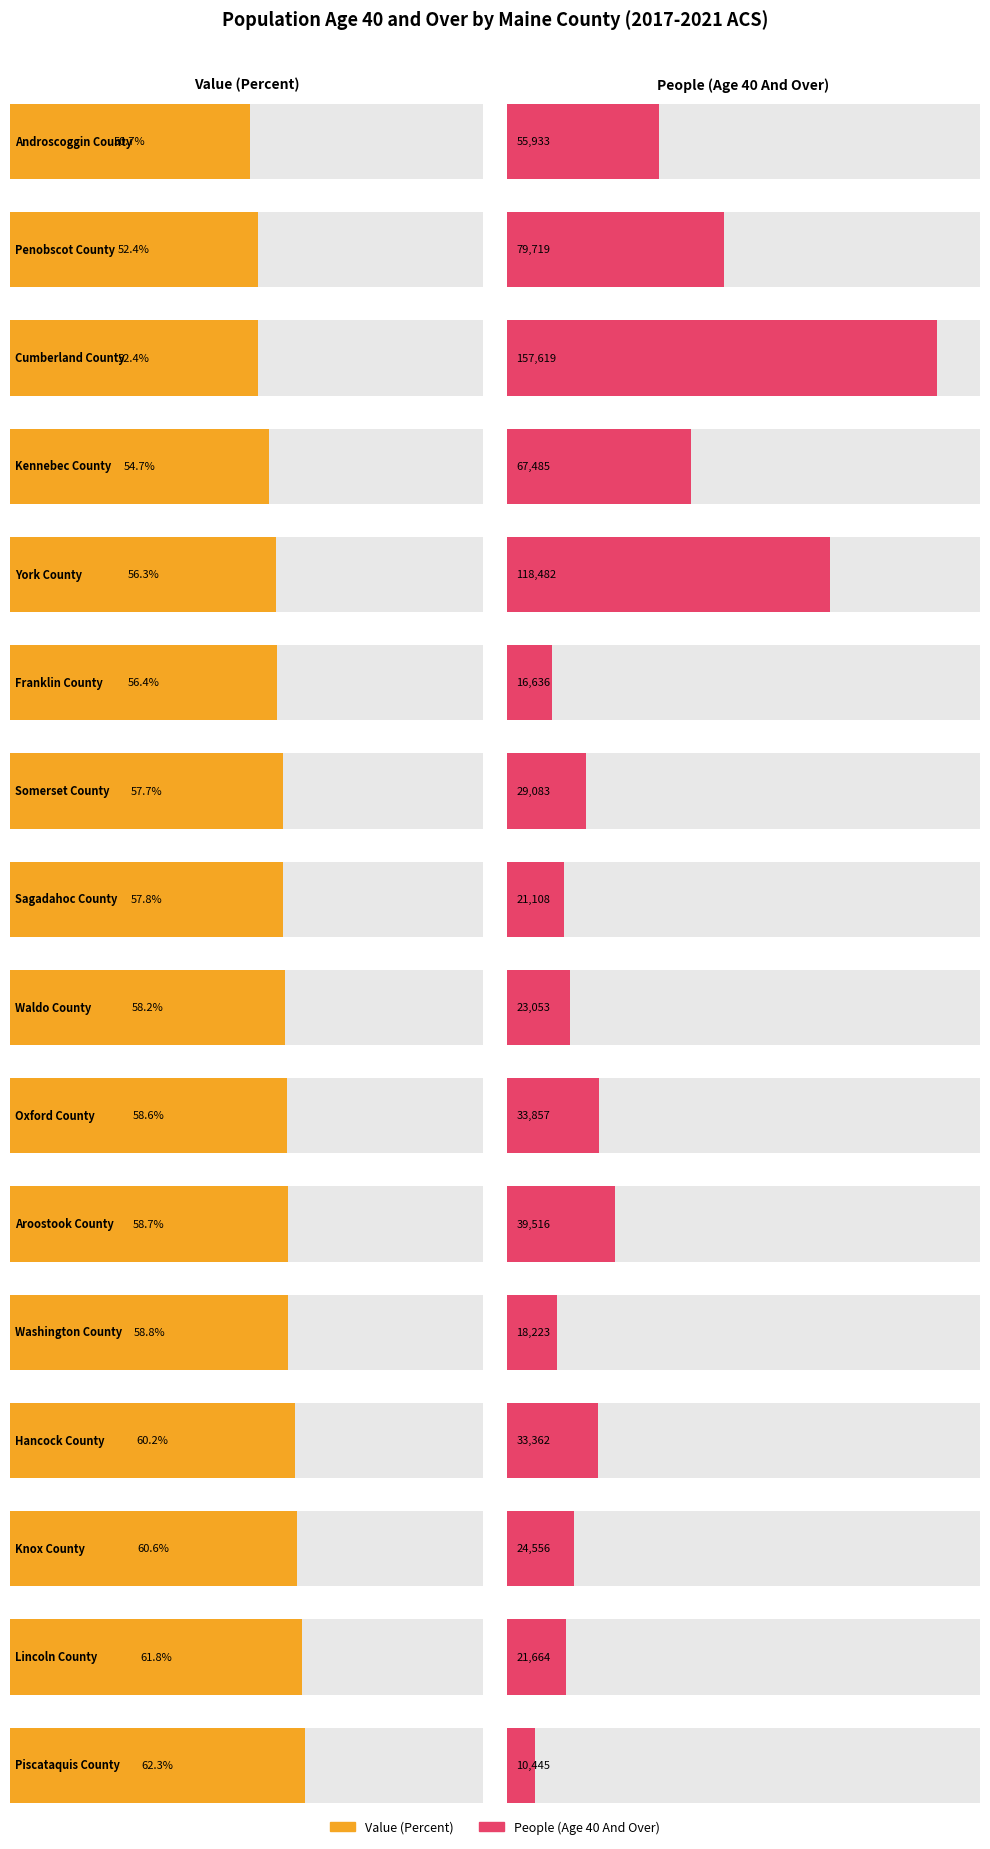

Which series changed the most between Aroostook County and Piscataquis County?

People (Age 40 And Over)